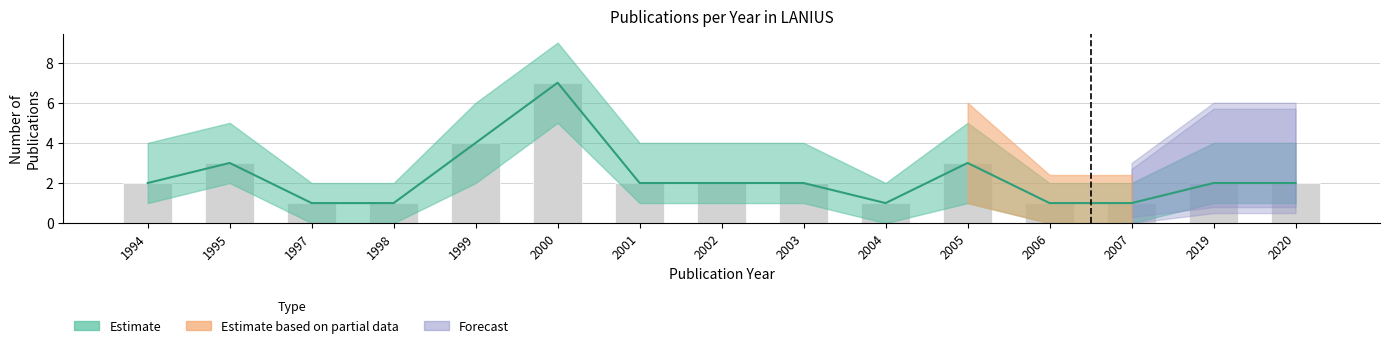

Which label corresponds to the largest value in the chart?

2000